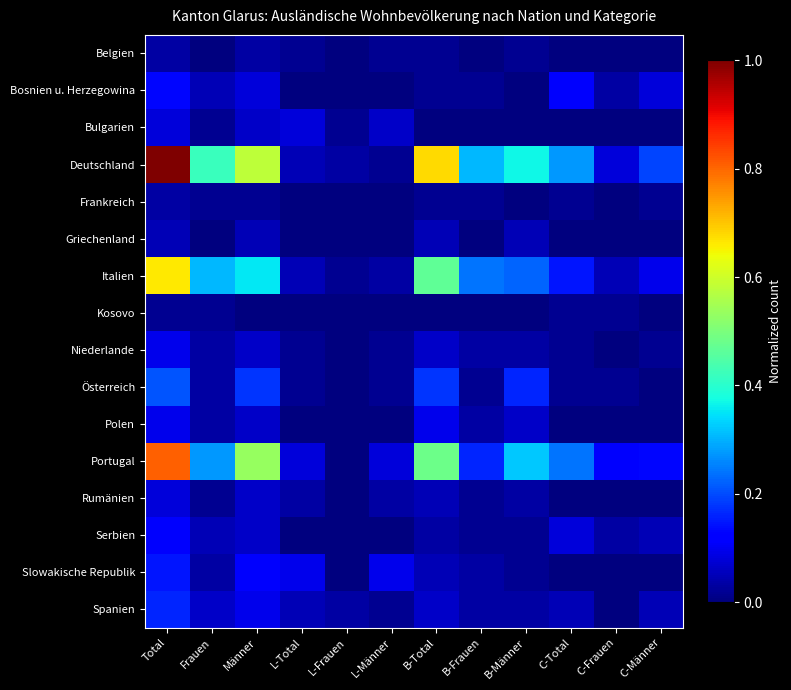

Which series has the largest range (max minus min)?

Deutschland